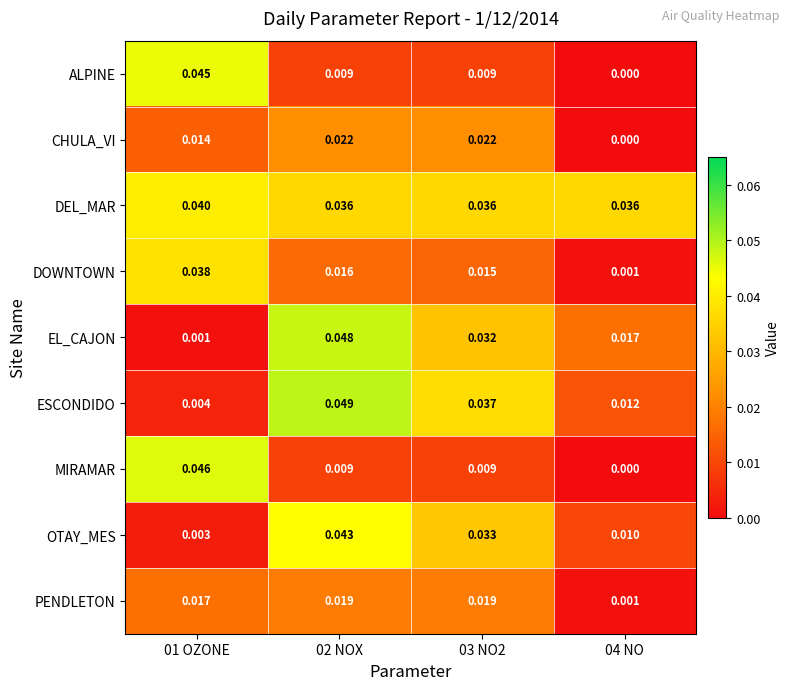

Which series has the largest total across all categories?

DEL_MAR